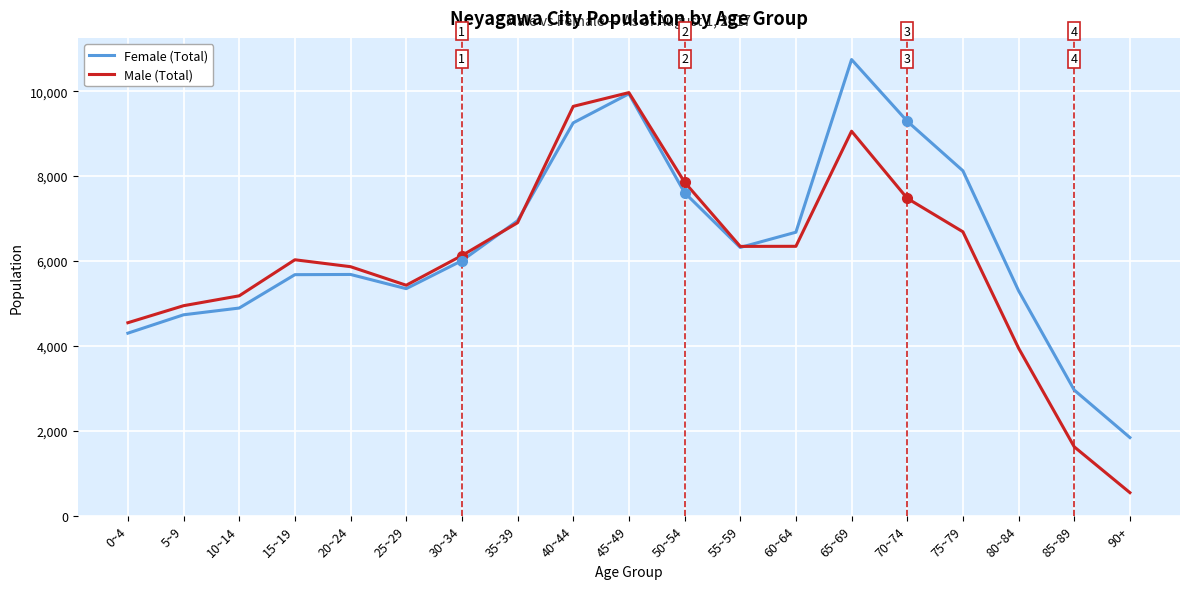

True or false: Male (Total) has more than 2 points higher than both neighbors.

True